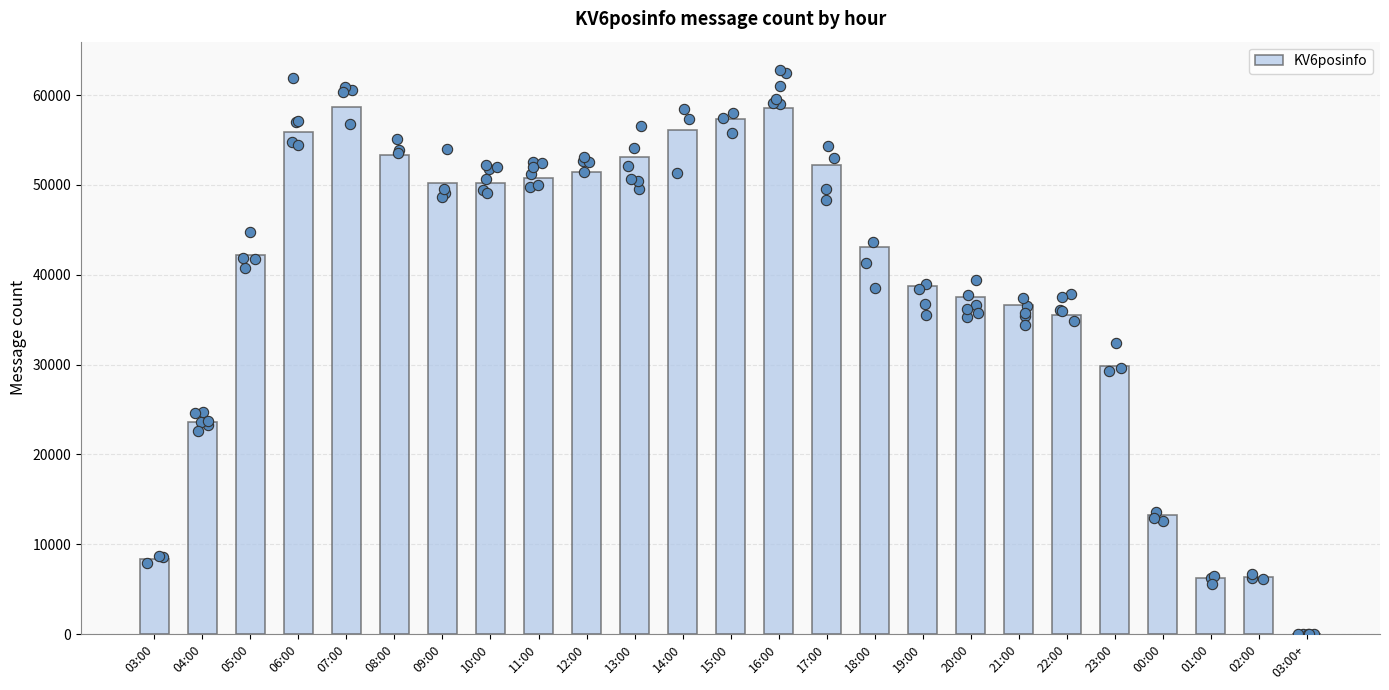

What is the change in value from 10:00 to 16:00?

+8268